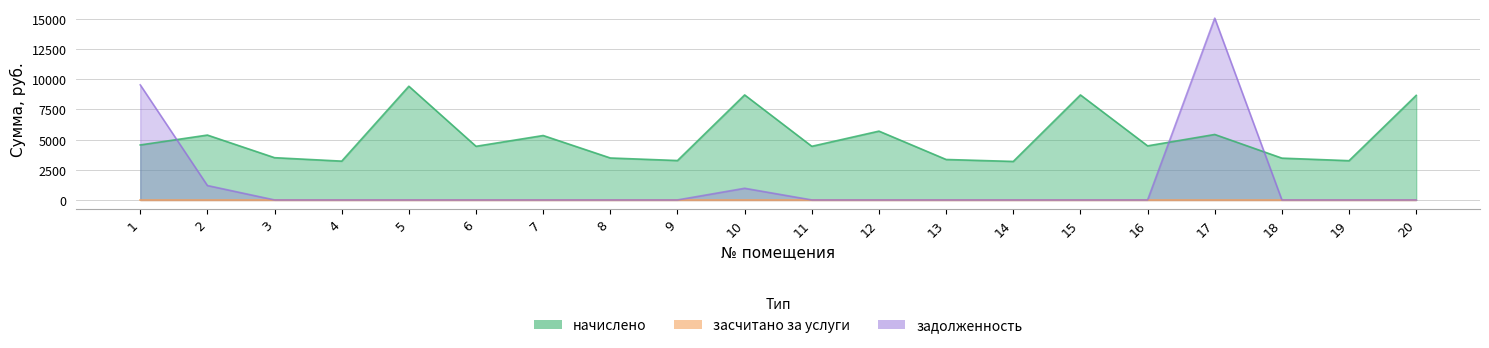

How many values in the задолженность series exceed 0?

4